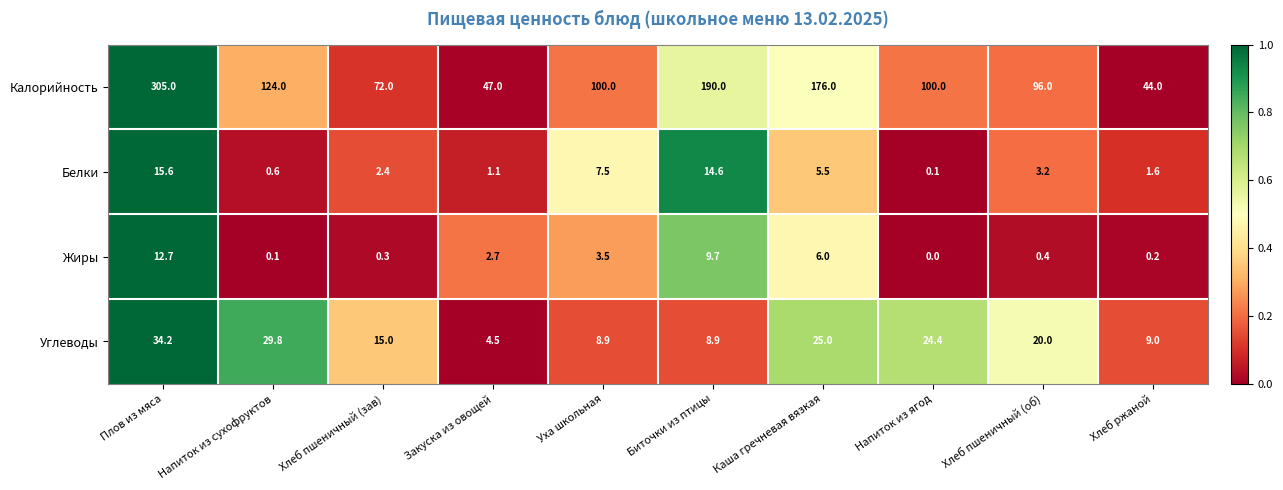

Rank the series at Уха школьная from highest to lowest value.

Калорийность, Углеводы, Белки, Жиры